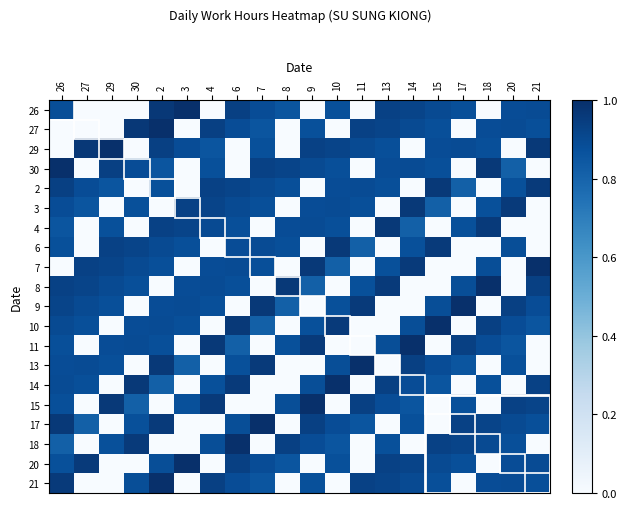

Reading left to right, list all the values displayed in this chart.

26: 26=0.9	27=0.0	29=0.0	30=0.0	2=1.0	3=1.0	4=0.0	6=0.9	7=0.9	8=0.9	9=0.0	10=0.9	11=0.0	13=0.9	14=0.9	15=0.9	17=0.9	18=0.0	20=0.9	21=0.9
27: 26=0.0	27=0.0	29=0.0	30=1.0	2=1.0	3=0.0	4=0.9	6=0.9	7=0.9	8=0.0	9=0.9	10=0.0	11=0.9	13=0.9	14=0.9	15=0.9	17=0.0	18=0.9	20=0.9	21=0.9
29: 26=0.0	27=1.0	29=1.0	30=0.0	2=0.9	3=0.9	4=0.9	6=0.0	7=0.9	8=0.0	9=0.9	10=0.9	11=0.9	13=0.9	14=0.0	15=0.9	17=0.9	18=0.9	20=0.0	21=1.0
30: 26=1.0	27=0.0	29=0.9	30=0.9	2=0.9	3=0.0	4=0.9	6=0.0	7=0.9	8=0.9	9=0.9	10=0.9	11=0.0	13=0.9	14=0.9	15=0.9	17=0.0	18=1.0	20=0.8	21=0.0
2: 26=0.9	27=0.9	29=0.9	30=0.0	2=0.9	3=0.0	4=0.9	6=0.9	7=0.9	8=0.9	9=0.0	10=0.9	11=0.9	13=0.9	14=0.0	15=1.0	17=0.8	18=0.0	20=0.9	21=1.0
3: 26=0.9	27=0.9	29=0.0	30=0.9	2=0.0	3=0.9	4=0.9	6=0.9	7=0.9	8=0.0	9=0.9	10=0.9	11=0.9	13=0.0	14=1.0	15=0.8	17=0.0	18=0.9	20=1.0	21=0.0
4: 26=0.9	27=0.0	29=0.9	30=0.0	2=0.9	3=0.9	4=0.9	6=0.9	7=0.0	8=0.9	9=0.9	10=0.9	11=0.0	13=1.0	14=0.8	15=0.0	17=0.9	18=1.0	20=0.0	21=0.0
6: 26=0.9	27=0.0	29=0.9	30=0.9	2=0.9	3=0.9	4=0.0	6=0.9	7=0.9	8=0.9	9=0.0	10=1.0	11=0.8	13=0.0	14=0.9	15=1.0	17=0.0	18=0.0	20=0.9	21=0.0
7: 26=0.0	27=0.9	29=0.9	30=0.9	2=0.9	3=0.0	4=0.9	6=0.9	7=0.9	8=0.0	9=1.0	10=0.8	11=0.0	13=0.9	14=1.0	15=0.0	17=0.0	18=0.9	20=0.0	21=1.0
8: 26=0.9	27=0.9	29=0.9	30=0.9	2=0.0	3=0.9	4=0.9	6=0.9	7=0.0	8=1.0	9=0.8	10=0.0	11=0.9	13=1.0	14=0.0	15=0.0	17=0.9	18=1.0	20=0.0	21=0.9
9: 26=0.9	27=0.9	29=0.9	30=0.0	2=0.9	3=0.9	4=0.9	6=0.0	7=1.0	8=0.8	9=0.0	10=0.9	11=1.0	13=0.0	14=0.0	15=0.9	17=1.0	18=0.0	20=0.9	21=0.9
10: 26=0.9	27=0.9	29=0.0	30=0.9	2=0.9	3=0.9	4=0.0	6=1.0	7=0.8	8=0.0	9=0.9	10=1.0	11=0.0	13=0.0	14=0.9	15=1.0	17=0.0	18=0.9	20=0.9	21=0.9
11: 26=0.9	27=0.0	29=0.9	30=0.9	2=0.9	3=0.0	4=1.0	6=0.8	7=0.0	8=0.9	9=1.0	10=0.0	11=0.0	13=0.9	14=1.0	15=0.0	17=0.9	18=0.9	20=0.9	21=0.0
13: 26=0.9	27=0.9	29=0.9	30=0.0	2=1.0	3=0.8	4=0.0	6=0.9	7=1.0	8=0.0	9=0.0	10=0.9	11=1.0	13=0.0	14=0.9	15=0.9	17=0.9	18=0.0	20=0.9	21=0.0
14: 26=0.9	27=0.9	29=0.0	30=1.0	2=0.8	3=0.0	4=0.9	6=1.0	7=0.0	8=0.0	9=0.9	10=1.0	11=0.0	13=0.9	14=0.9	15=0.9	17=0.0	18=0.9	20=0.0	21=0.9
15: 26=0.9	27=0.0	29=1.0	30=0.8	2=0.0	3=0.9	4=1.0	6=0.0	7=0.0	8=0.9	9=1.0	10=0.0	11=0.9	13=0.9	14=0.9	15=0.0	17=0.9	18=0.0	20=0.9	21=0.9
17: 26=1.0	27=0.8	29=0.0	30=0.9	2=1.0	3=0.0	4=0.0	6=0.9	7=1.0	8=0.0	9=0.9	10=0.9	11=0.9	13=0.0	14=0.9	15=0.0	17=0.9	18=0.9	20=0.9	21=0.9
18: 26=0.8	27=0.0	29=0.9	30=1.0	2=0.0	3=0.0	4=0.9	6=1.0	7=0.0	8=0.9	9=0.9	10=0.9	11=0.0	13=0.9	14=0.0	15=0.9	17=0.9	18=0.9	20=0.9	21=0.0
20: 26=0.9	27=1.0	29=0.0	30=0.0	2=0.9	3=1.0	4=0.0	6=0.9	7=0.9	8=0.9	9=0.0	10=0.9	11=0.0	13=0.9	14=0.9	15=0.9	17=0.9	18=0.0	20=0.9	21=0.9
21: 26=1.0	27=0.0	29=0.0	30=0.9	2=1.0	3=0.0	4=0.9	6=0.9	7=0.9	8=0.0	9=0.9	10=0.0	11=0.9	13=0.9	14=0.9	15=0.9	17=0.0	18=0.9	20=0.9	21=0.9